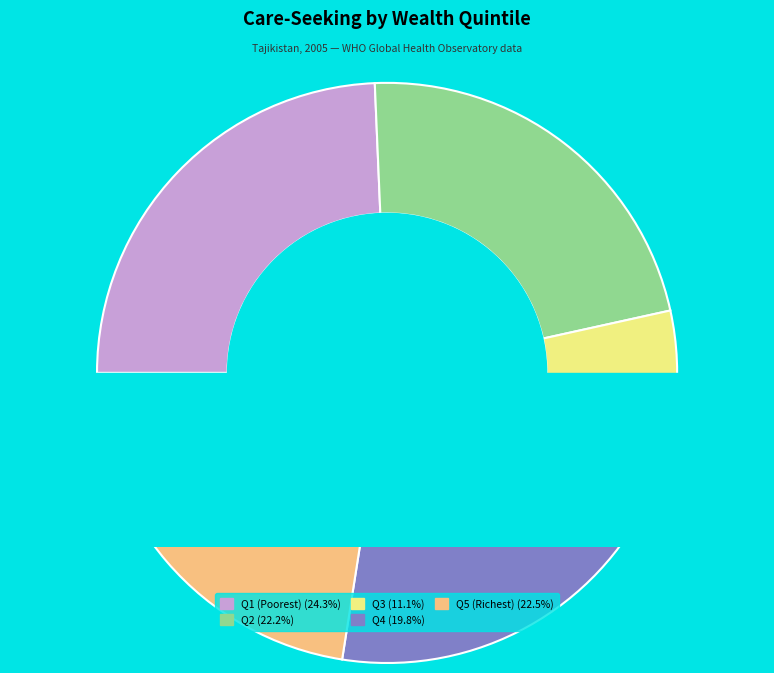

What percentage do Q4 and Q1 (Poorest) together represent?

44.1%